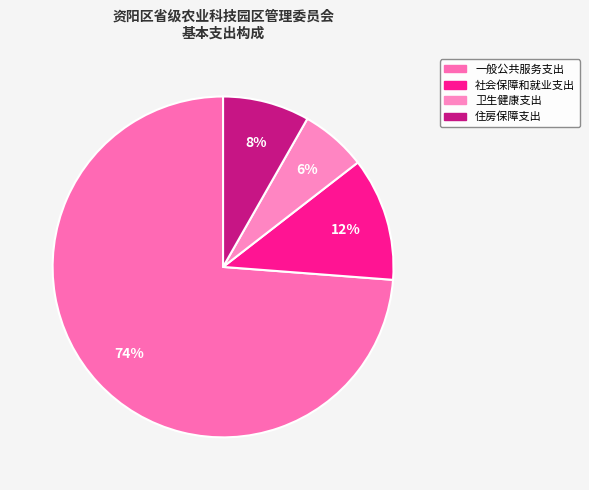

The 社会保障和就业支出 slice represents 3% of the pie. True or false?

False